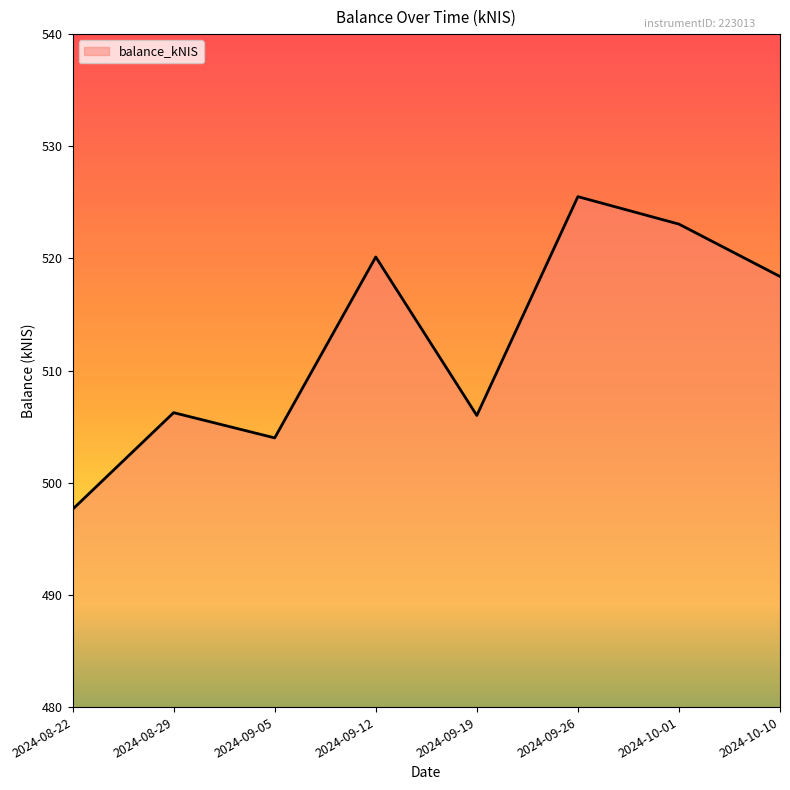

What is the difference between the maximum and minimum values?

27.9